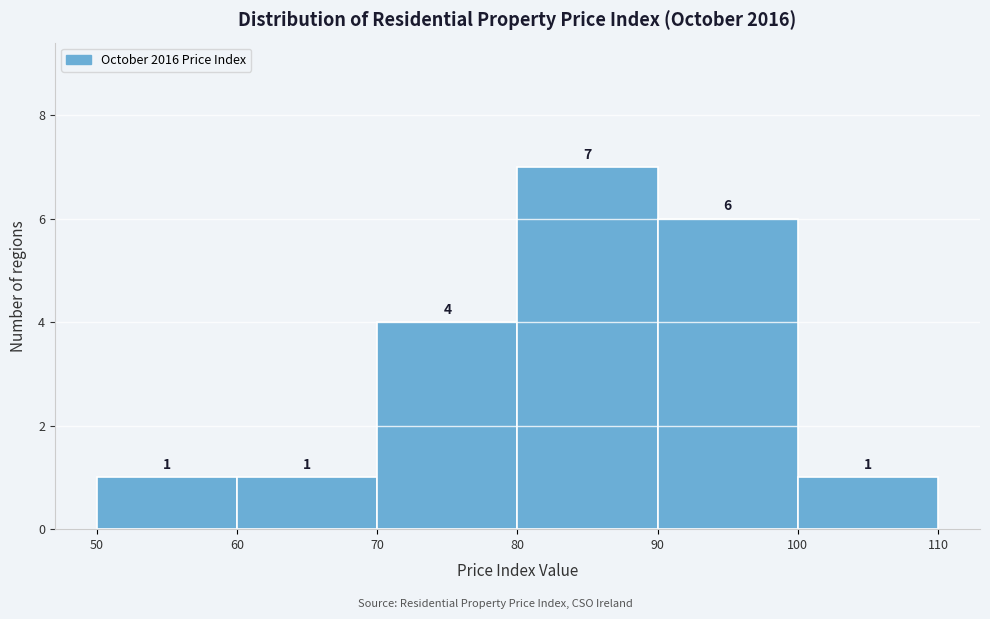

Reading left to right, list every bar in this chart as the range it spans on the x-axis followed by its height.

50 to 60: 1
60 to 70: 1
70 to 80: 4
80 to 90: 7
90 to 100: 6
100 to 110: 1